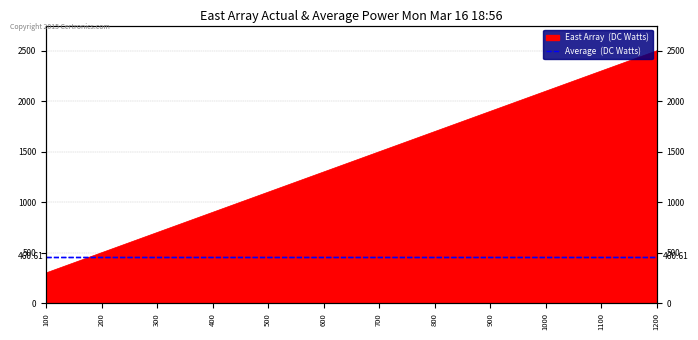

What is the difference between the maximum and minimum values?

2200